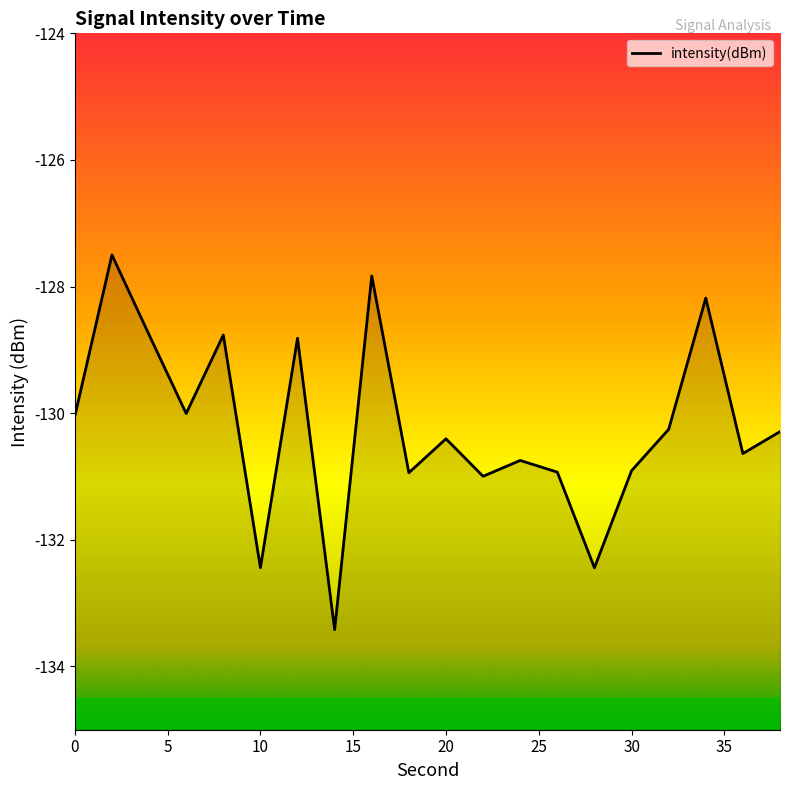

True or false: the data shows -128.2 at 34.

True